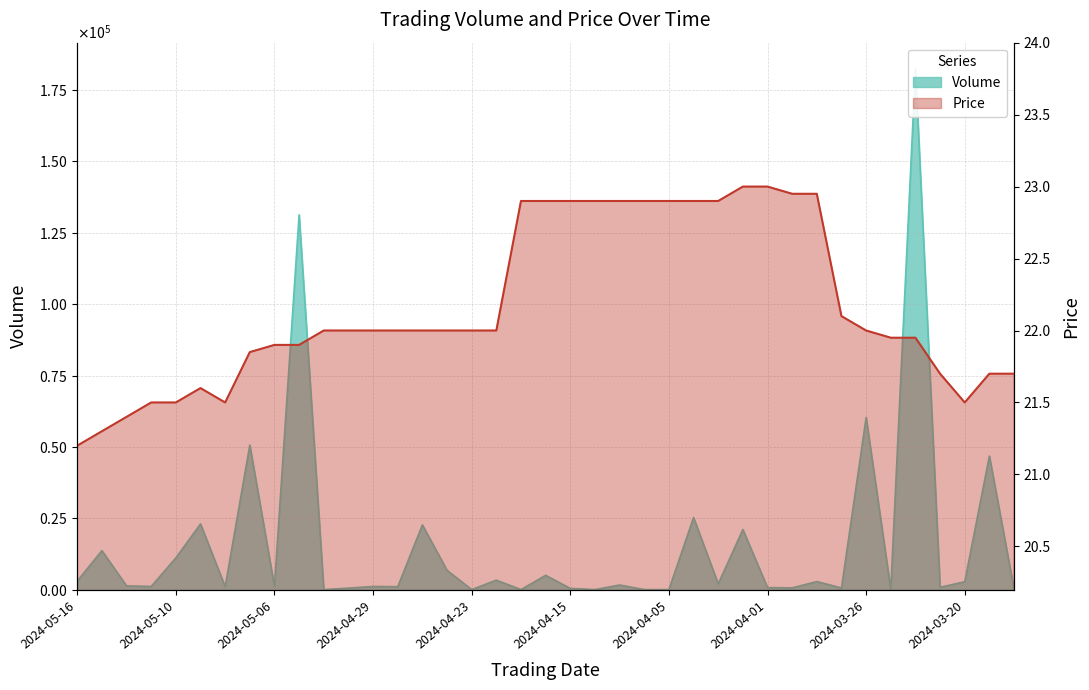

What is the highest value of the Price series?

23.0